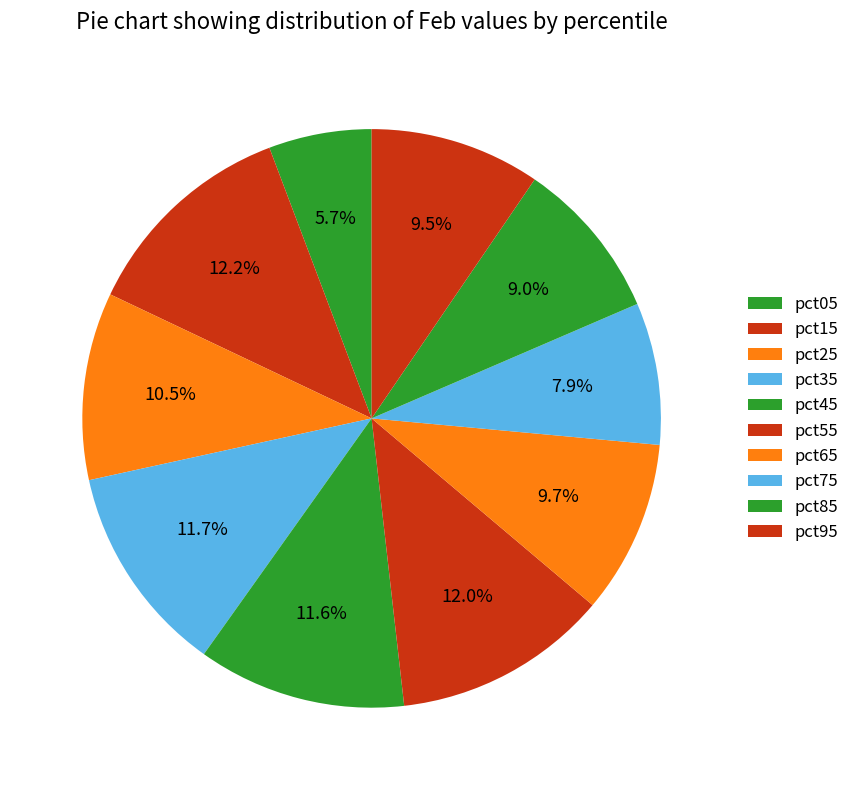

How many segments does this pie chart have?

10